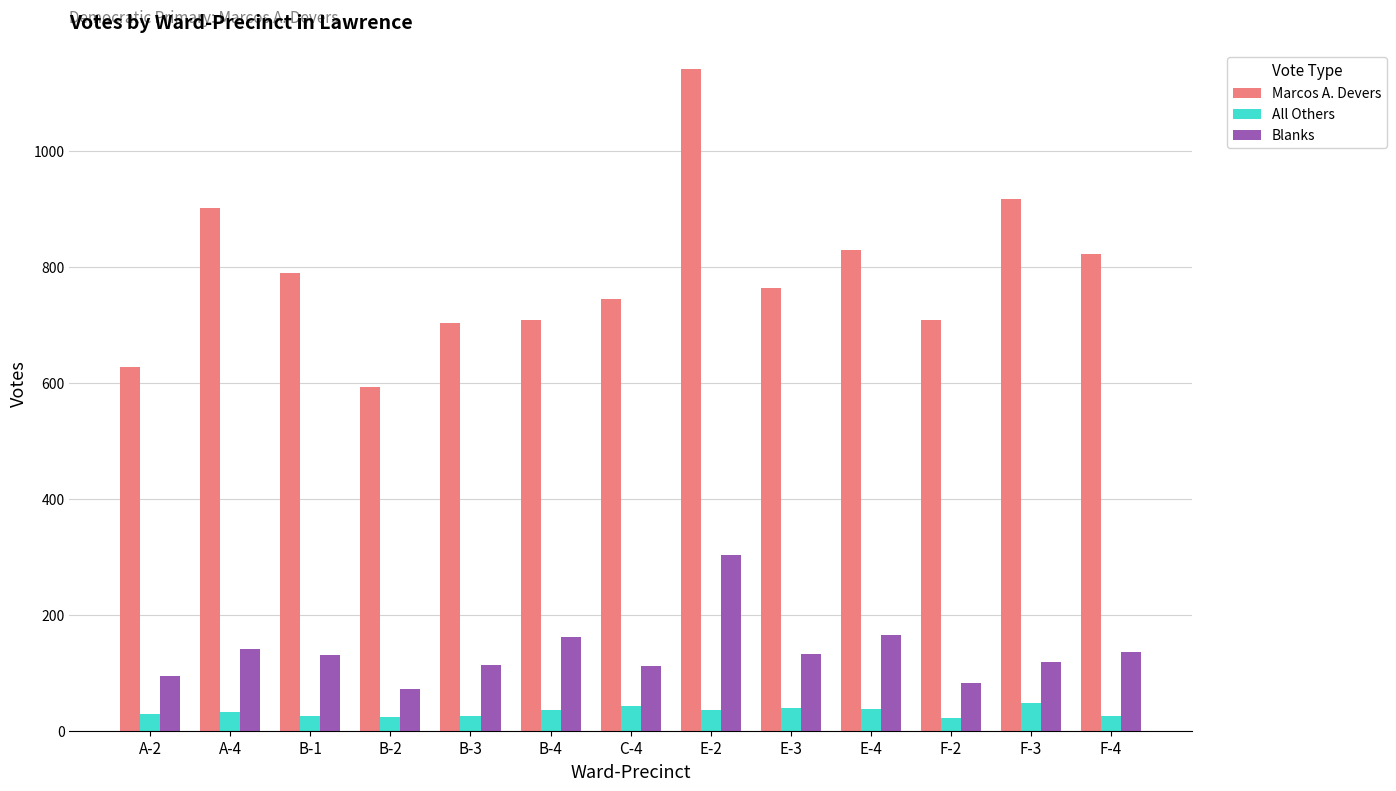

Between E-2 and F-4, which series saw the biggest shift?

Marcos A. Devers